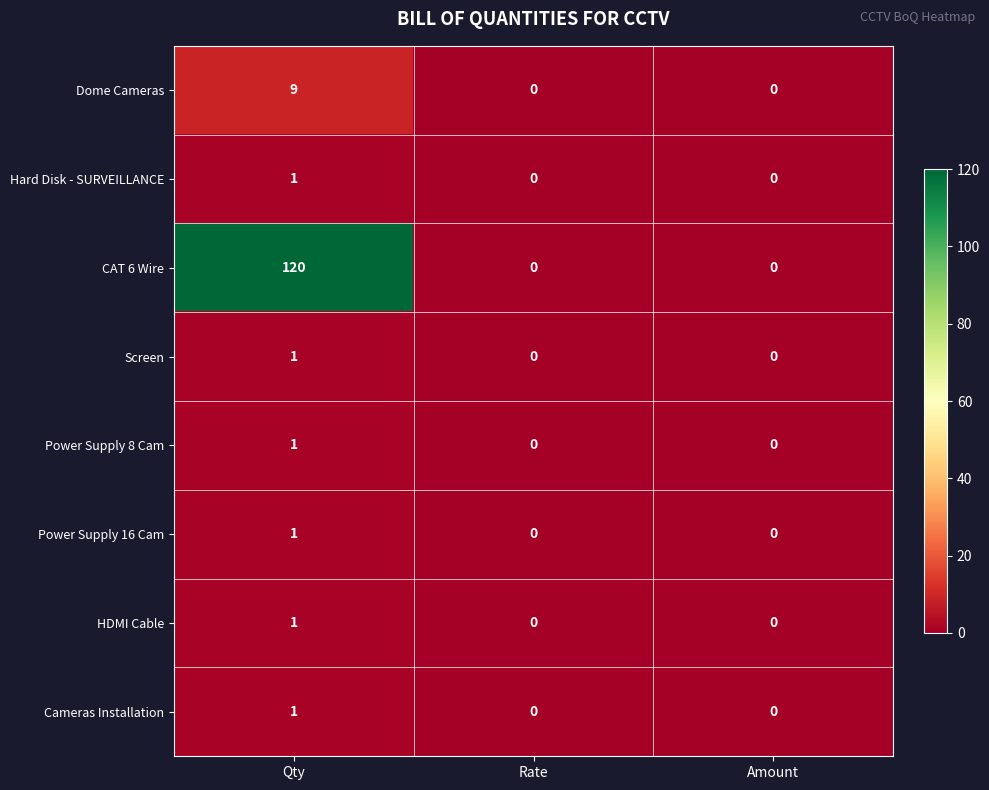

The Dome Cameras series shows 4 at Rate. True or false?

False